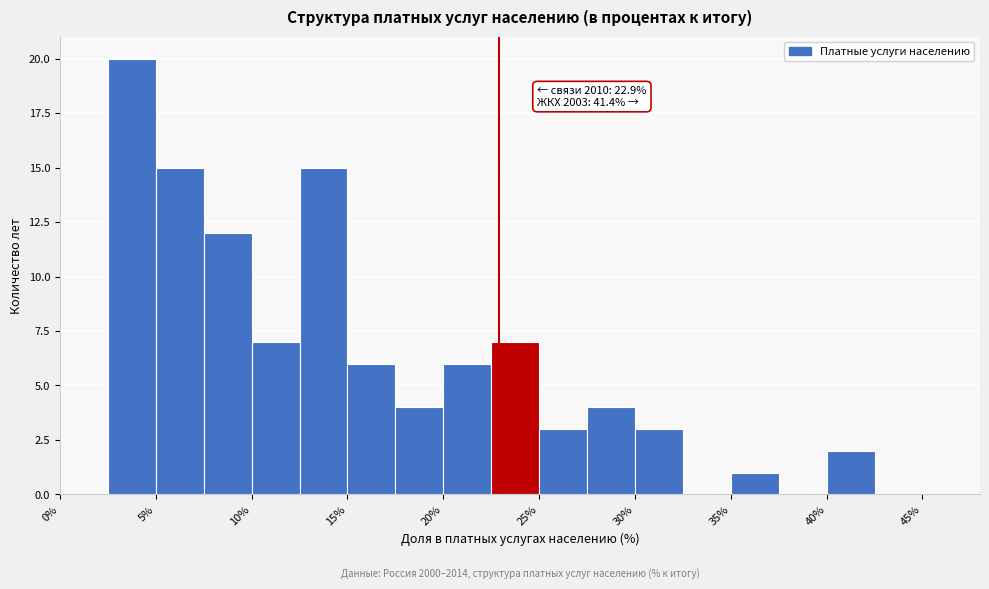

Over which range of the x-axis is the bar tallest?

2.5 to 5.0